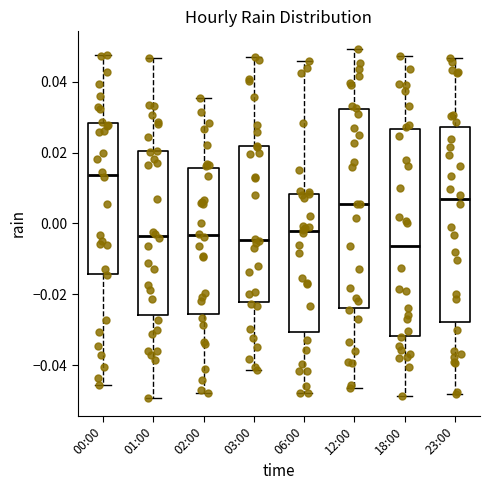

Comparing the boxes themselves (not the whiskers), which one is the tallest?

18:00